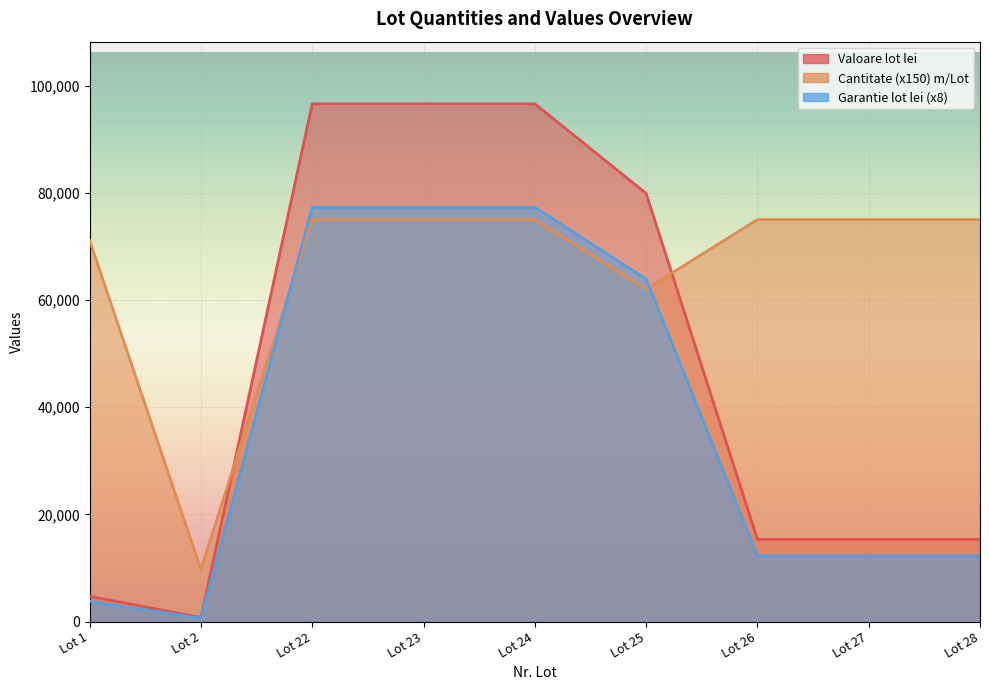

How many lines are shown in the chart?

3